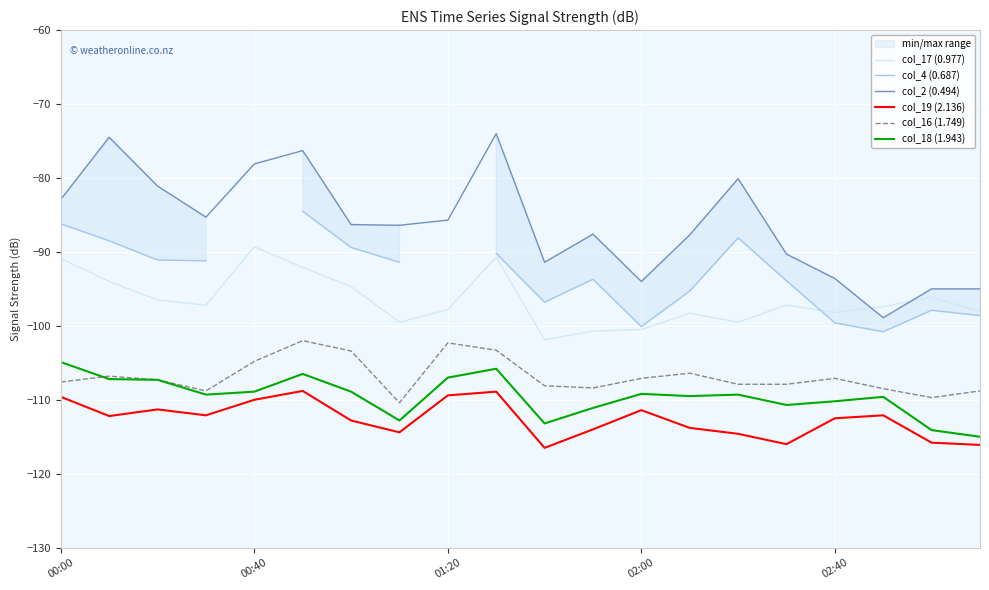

What is the label of the 7th point from the right?

13